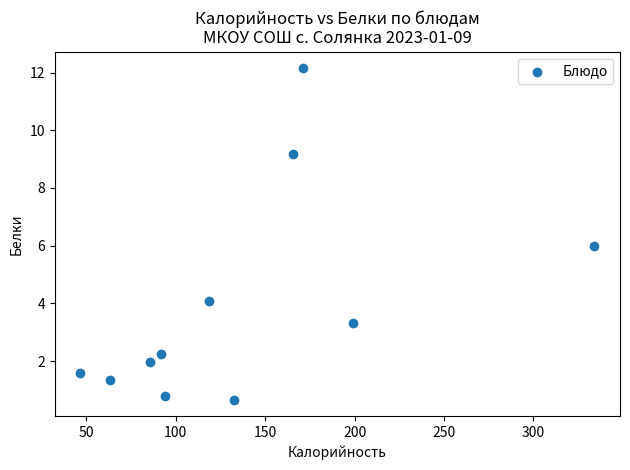

What is the average X value?

136.6